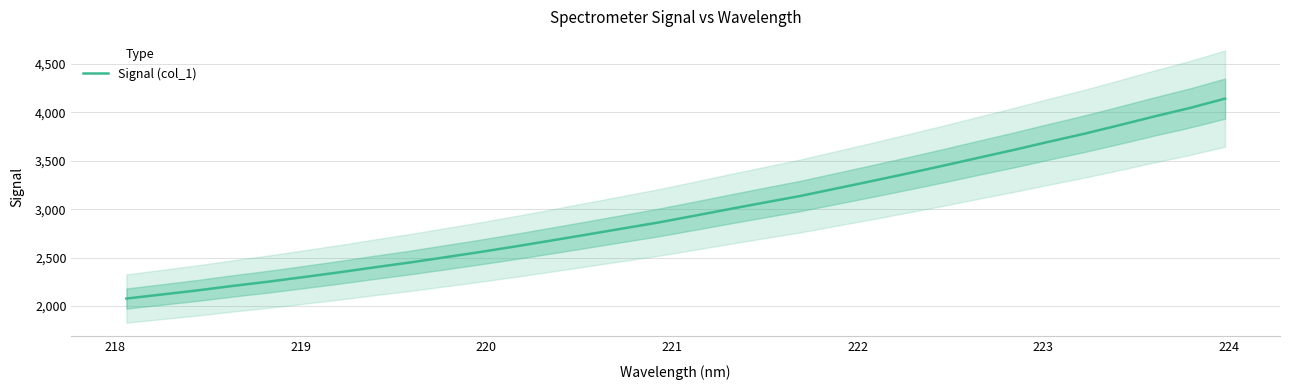

Does the chart display data point markers on the line(s)?

No